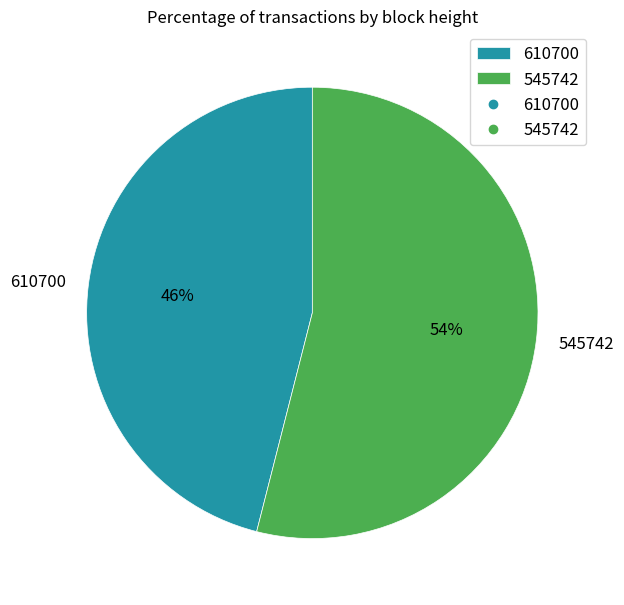

Is there any slice that represents more than half of the pie?

Yes